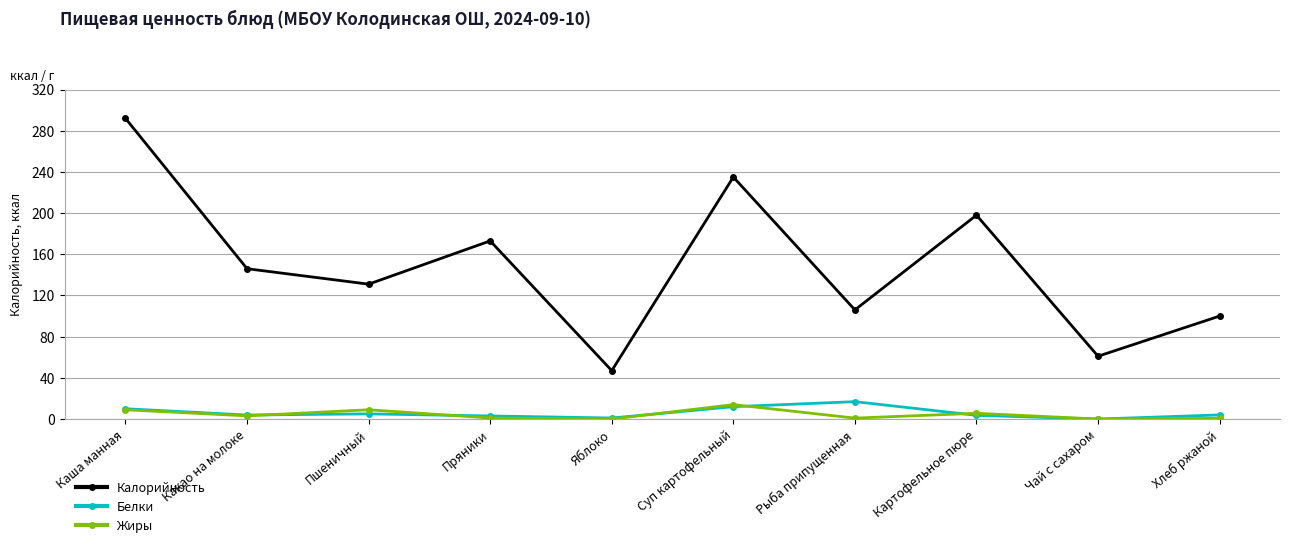

True or false: Жиры and Калорийность cross at least once.

False